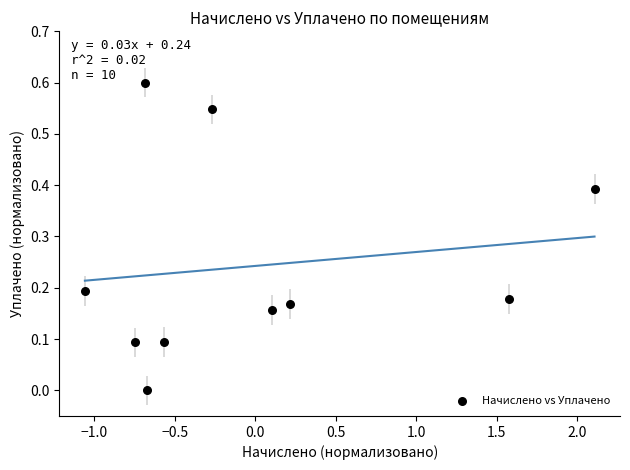

What is the range of Y values (max minus min)?

0.6